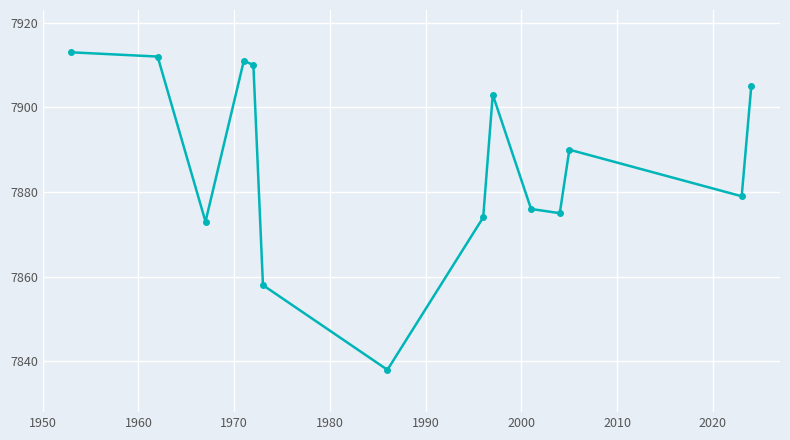

What is the value of the 9th point from the left?

7903